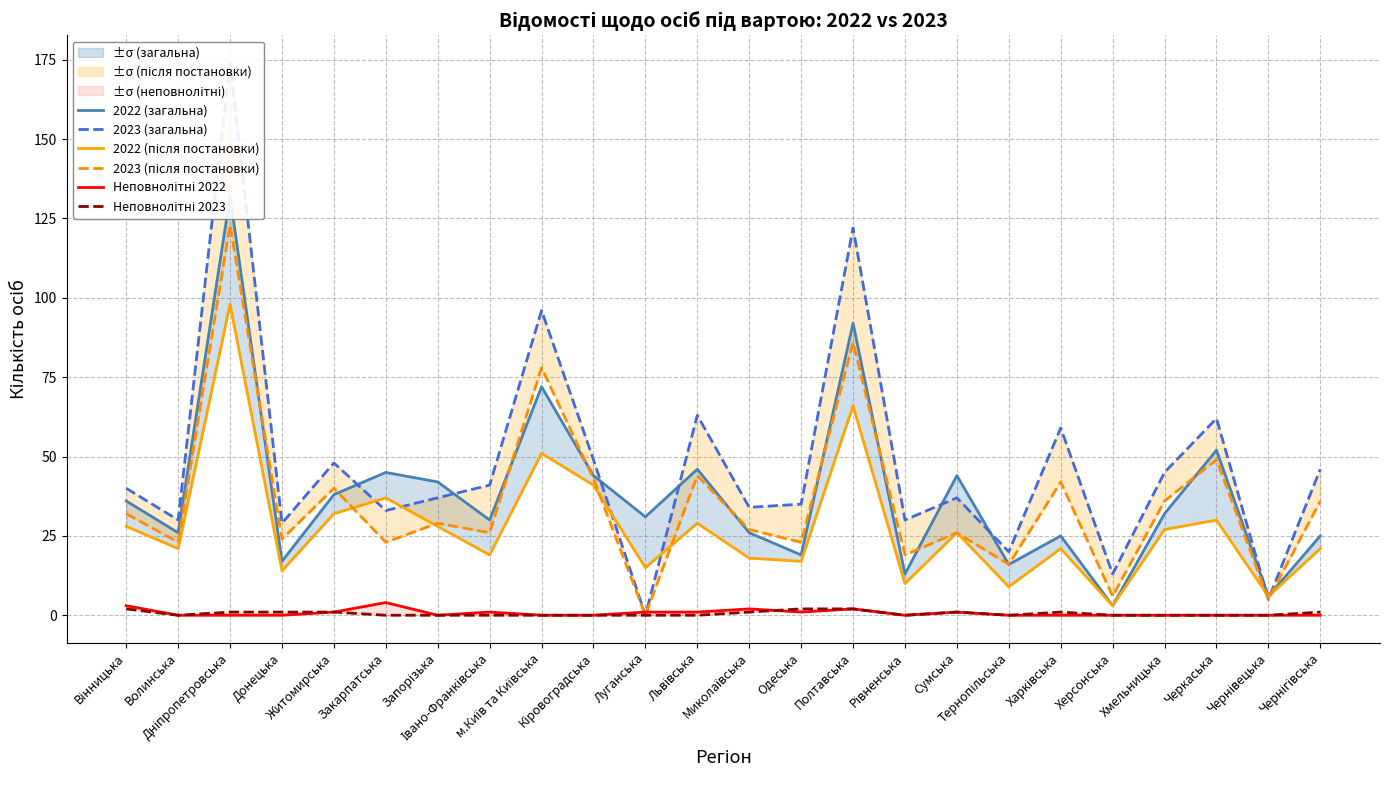

How many values in the 2022 (після постановки) series exceed 26?

11